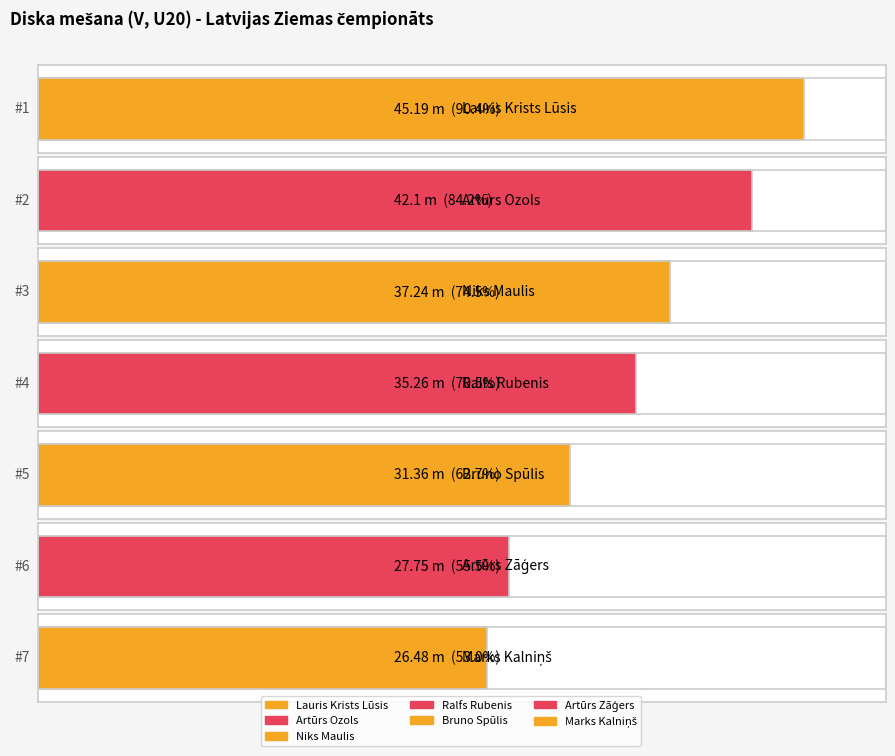

Is it true that the value at Bruno Spūlis is 21.9?

False